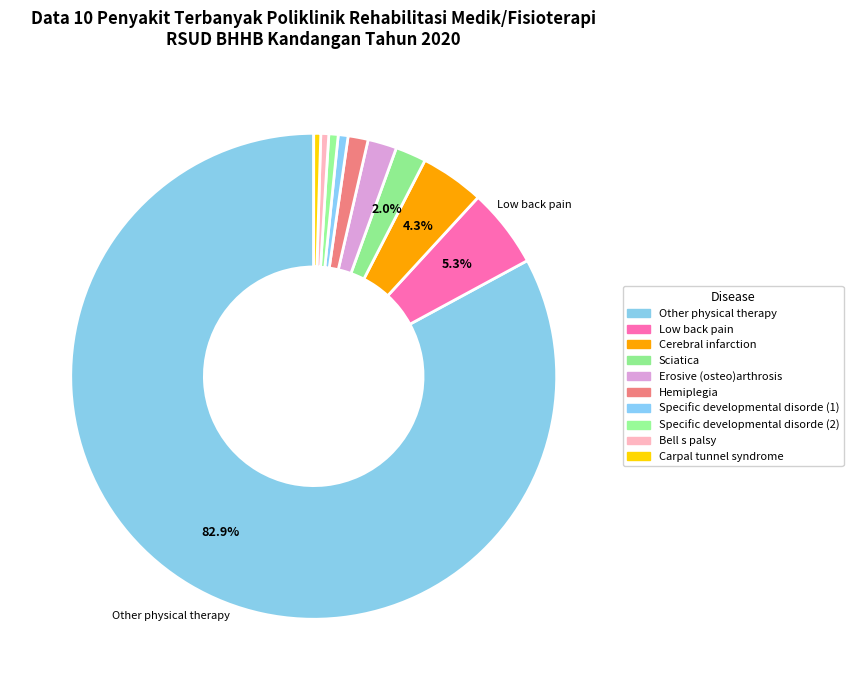

Count the number of slices in the pie.

10